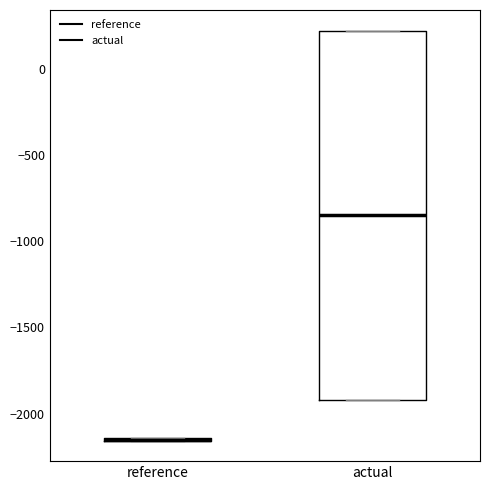

Comparing the boxes themselves (not the whiskers), which one is the tallest?

actual